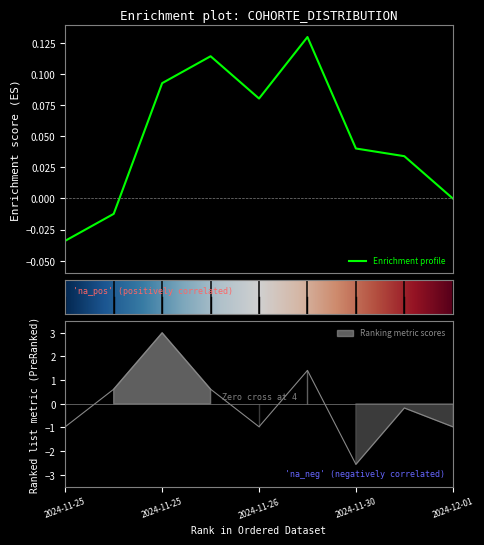

How many interior local peaks (higher than both neighbors) does the data have?

3